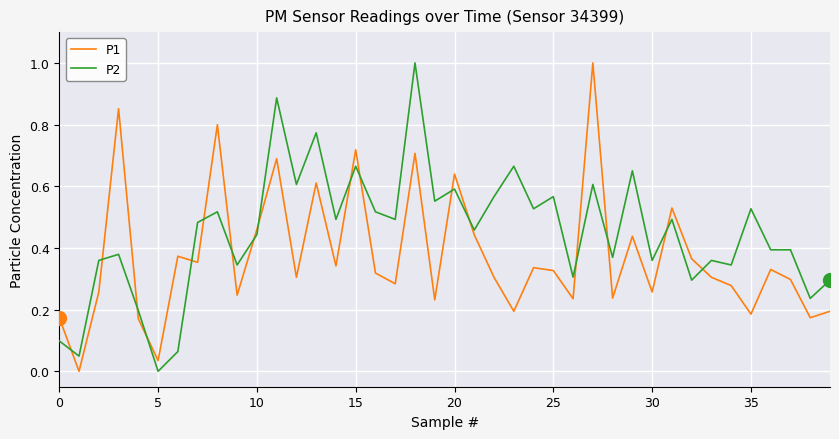

What is the difference between the maximum and minimum values in the P1 series?

1.0